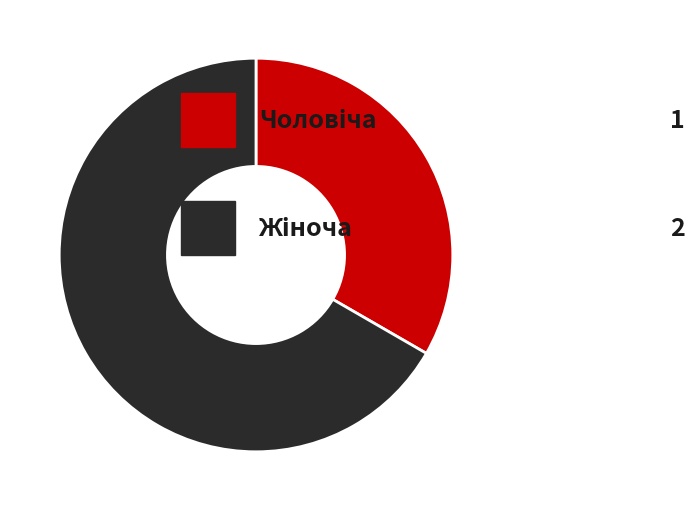

Does any single category account for the majority?

Yes